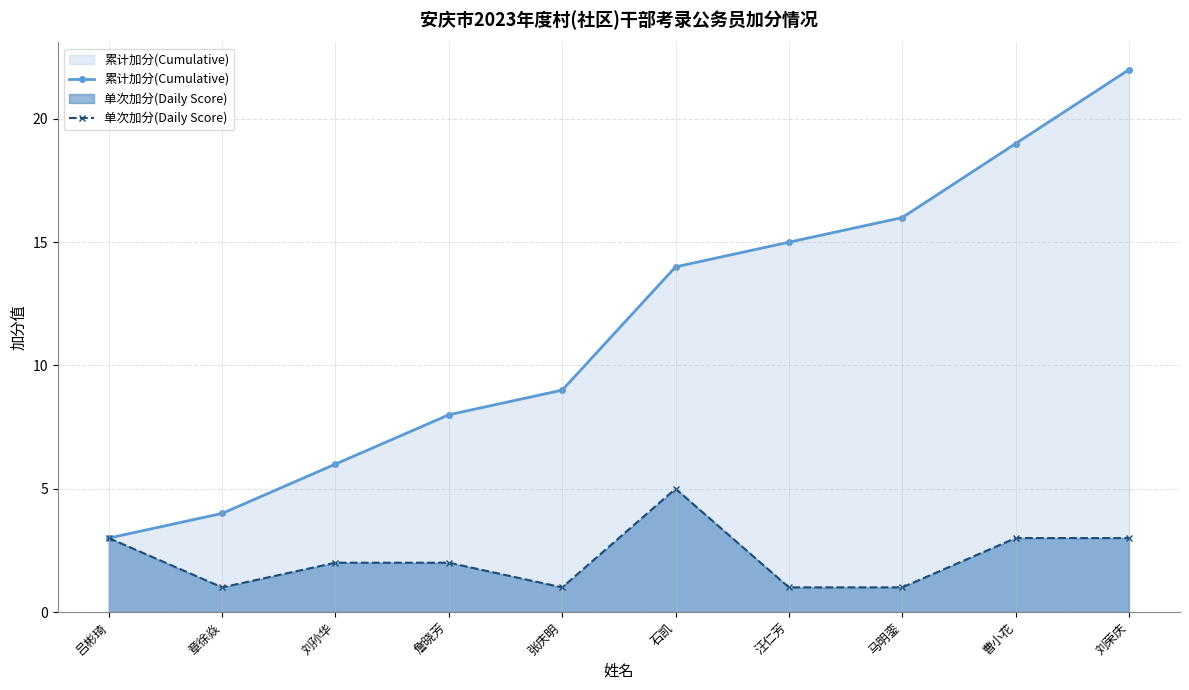

At which category is the sum across all series the highest?

刘荣庆